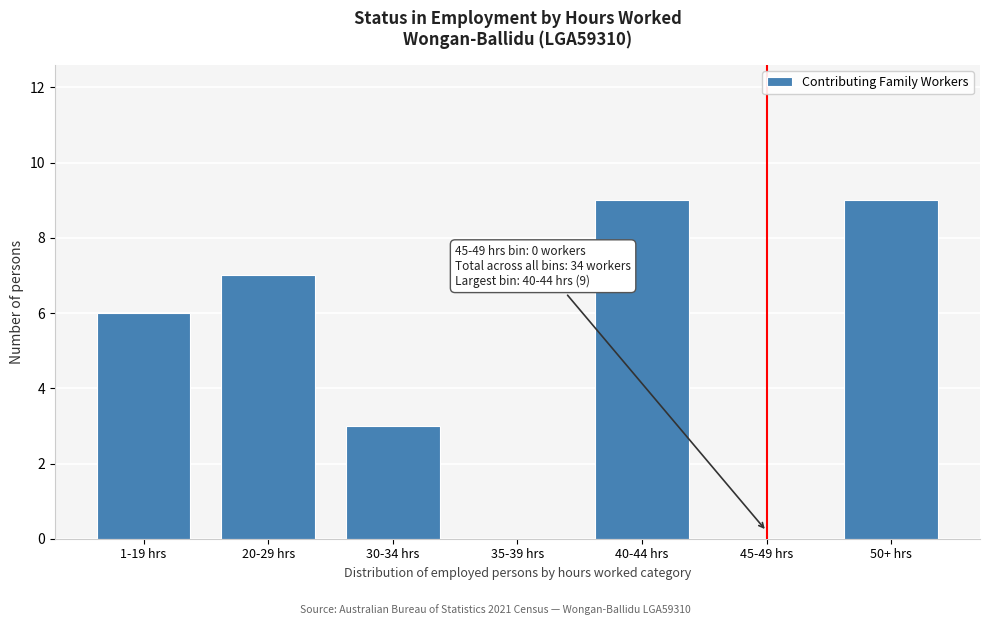

Reading left to right, list all the values displayed in this chart.

1-19 hrs=6	20-29 hrs=7	30-34 hrs=3	35-39 hrs=0	40-44 hrs=9	45-49 hrs=0	50+ hrs=9